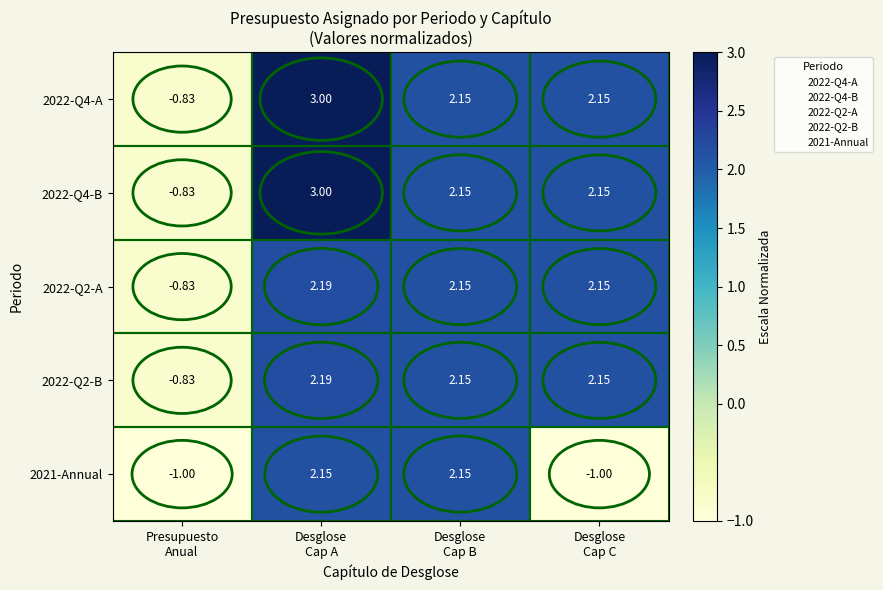

Count the number of categories in the chart.

4